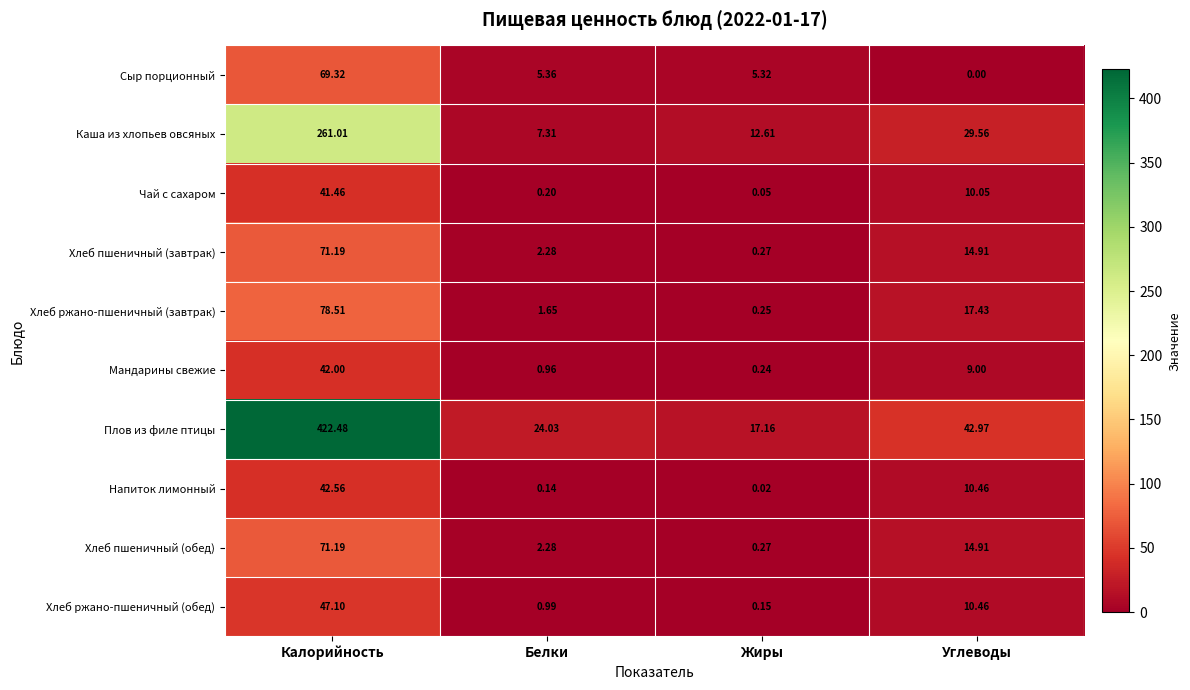

List the labels in order of Каша из хлопьев овсяных value, smallest first.

Белки, Жиры, Углеводы, Калорийность